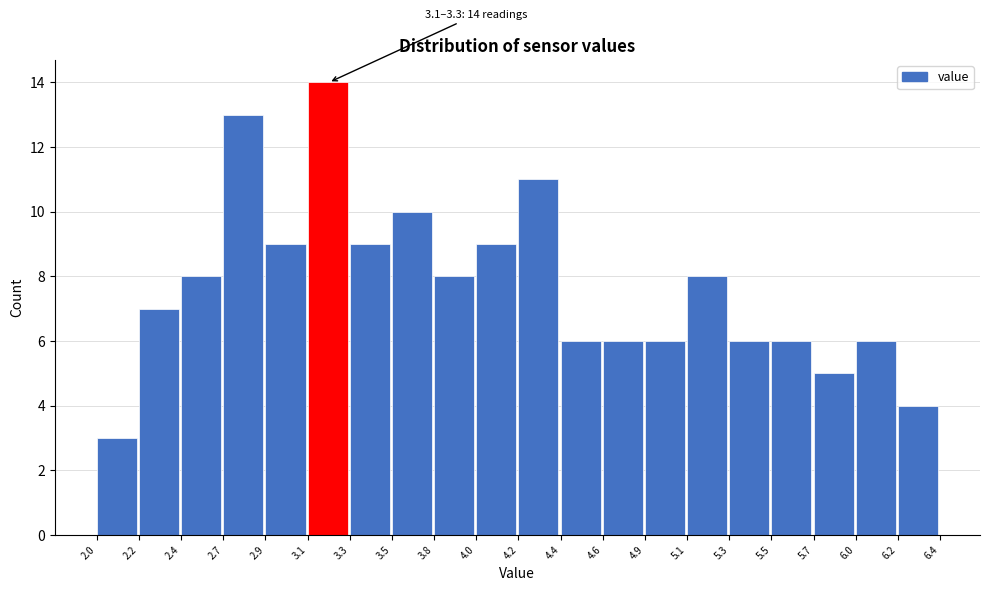

Over which range of the x-axis is the bar tallest?

3.1 to 3.3